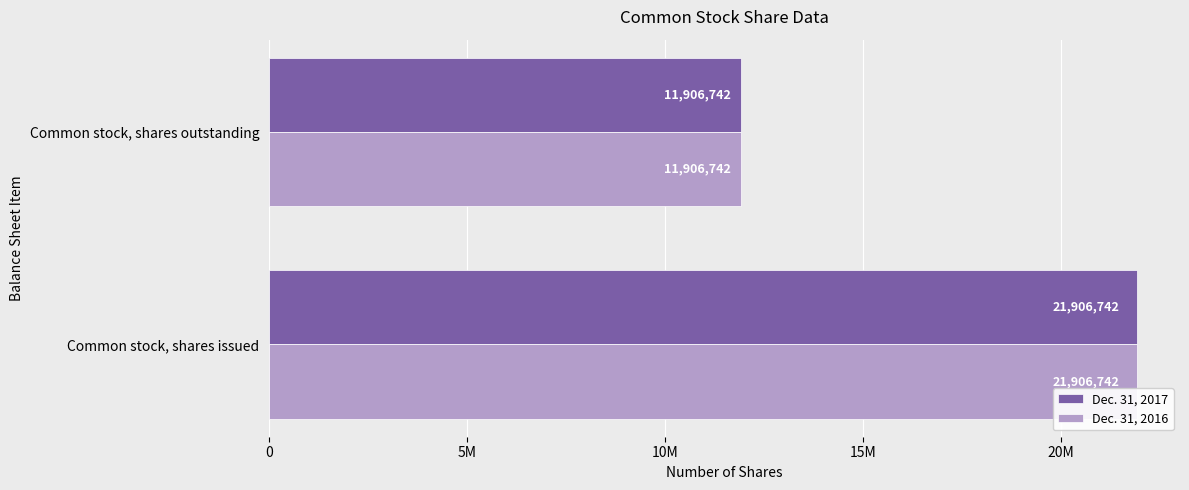

What are all the series names shown in the legend?

Dec. 31, 2017, Dec. 31, 2016